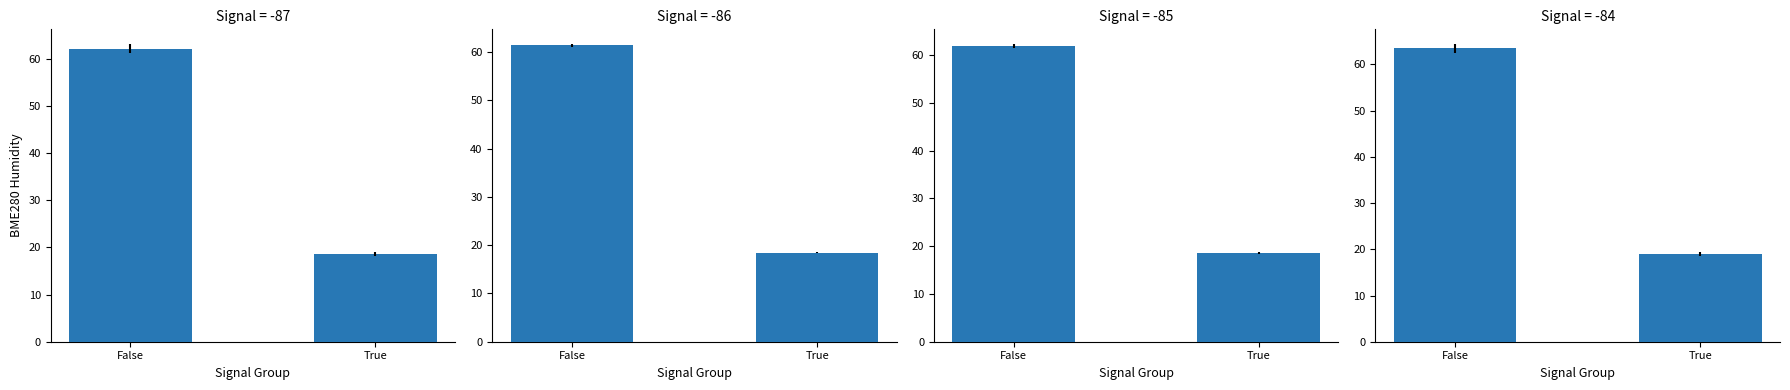

List the labels in order of Signal=-84 value, largest first.

False, True